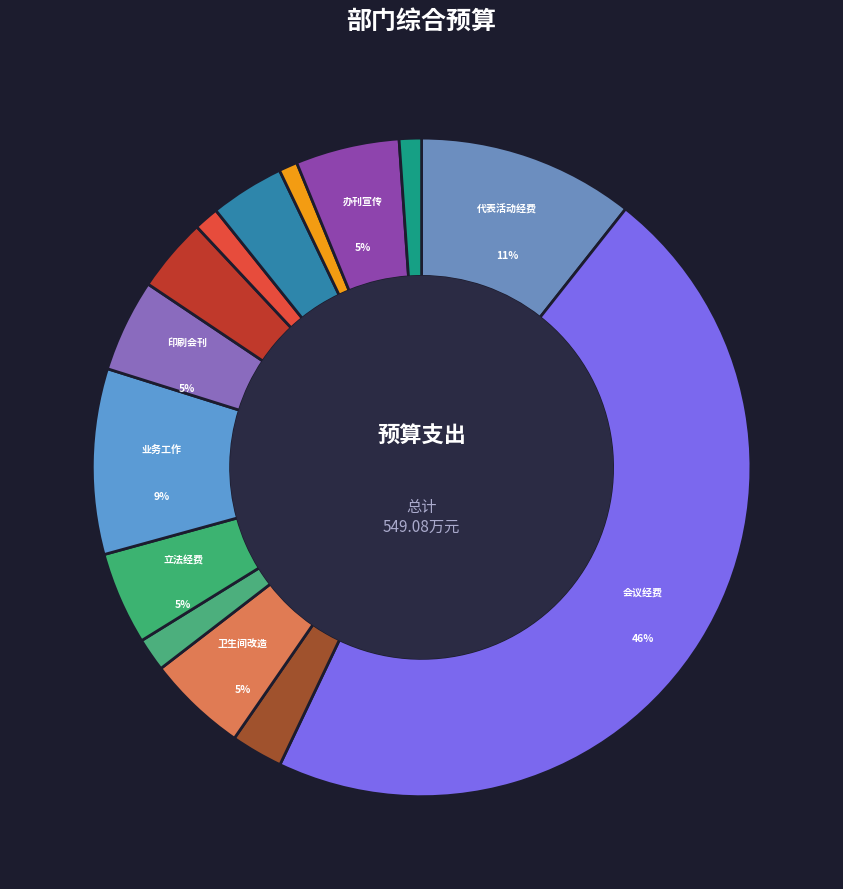

Rank the categories by value from highest to lowest.

九届一次人民代表大会会议经费, 代表活动经费, 人大业务工作经费, 人大办刊和宣传工作经费, 卫生间改造经费, 立法经费, 印刷人大会刊等经费, 审查市直部门预算工作经费, 执法检查、调研考察经费, 常委会主任会对口工作会议经费, 信访工作经费, 派驻纪检组工作经费, 盘锦人大公众平台运行服务经费, 环保世纪行活动经费